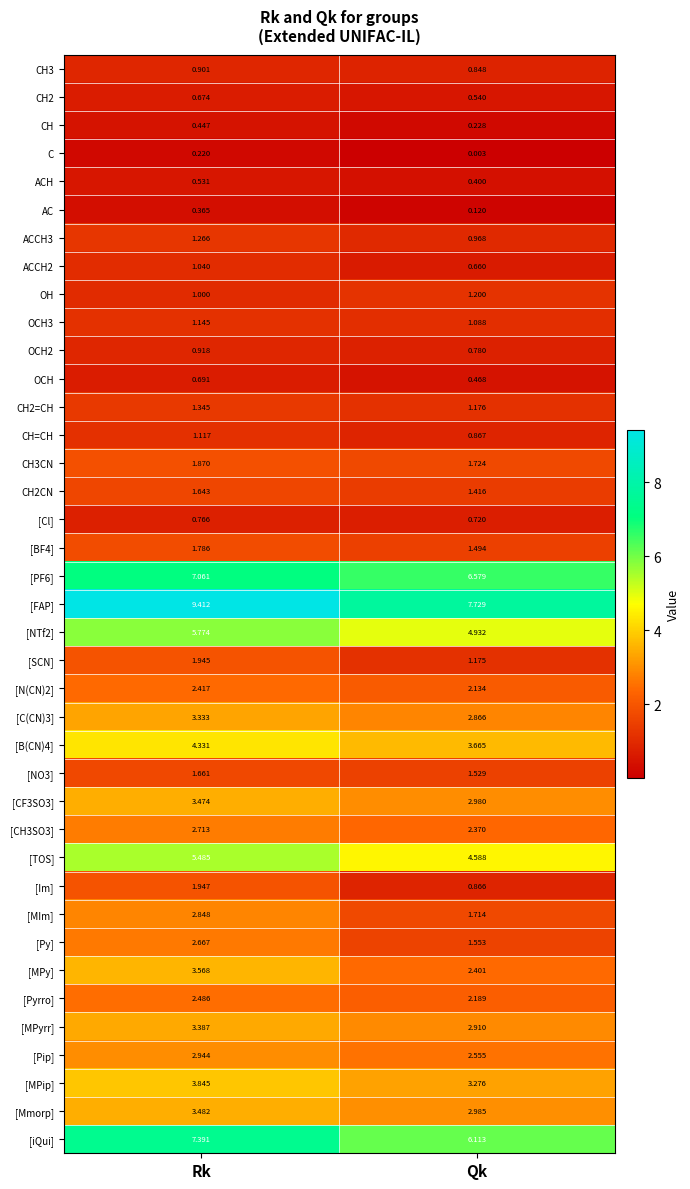

Which category has the highest value across all series?

Rk